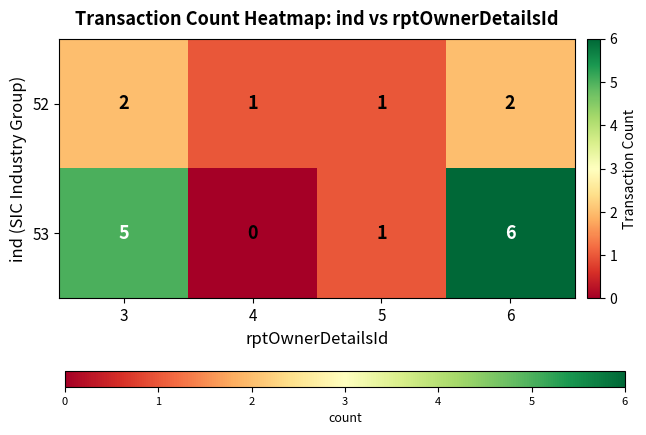

How many data points does each series have?

4